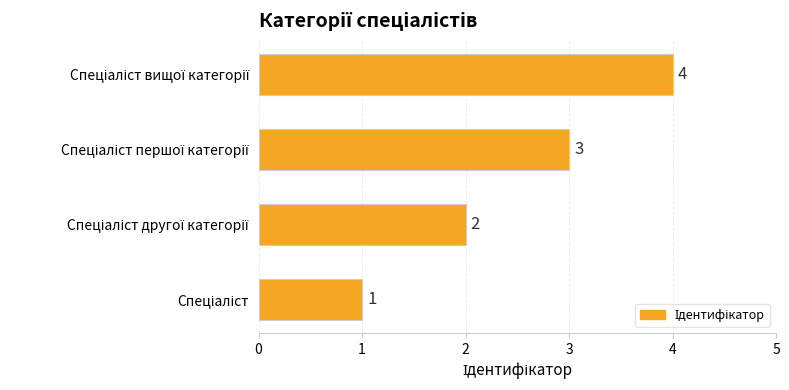

What is the sum of all values?

10